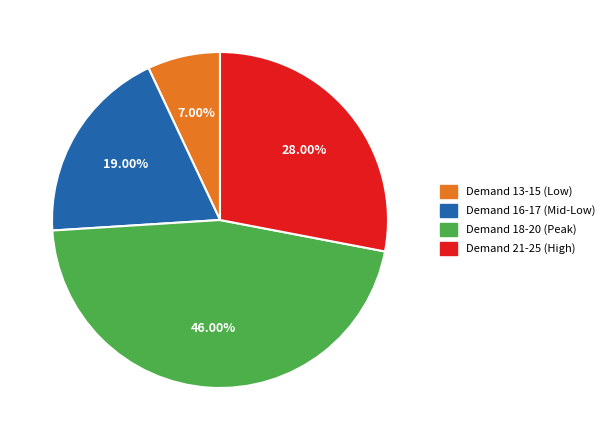

Does Demand 18-20 (Peak) account for over 50% of the chart?

No